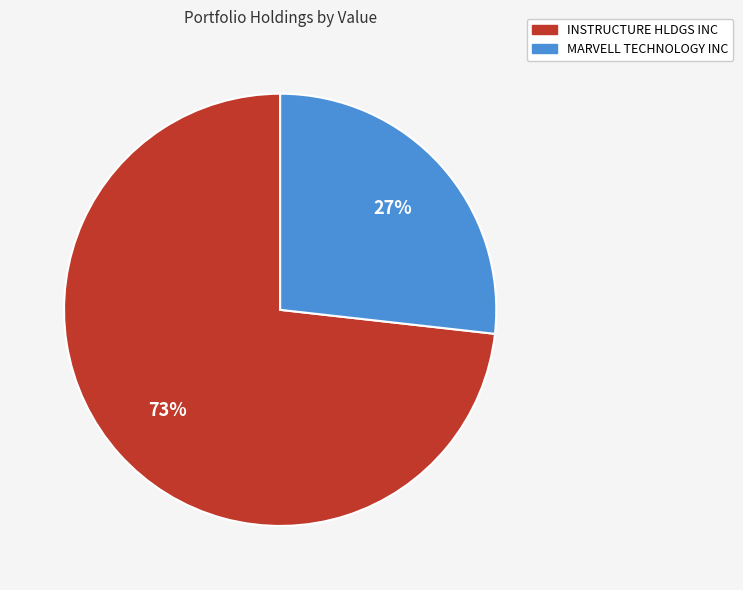

Is it true that INSTRUCTURE HLDGS INC is 73% of the pie?

True